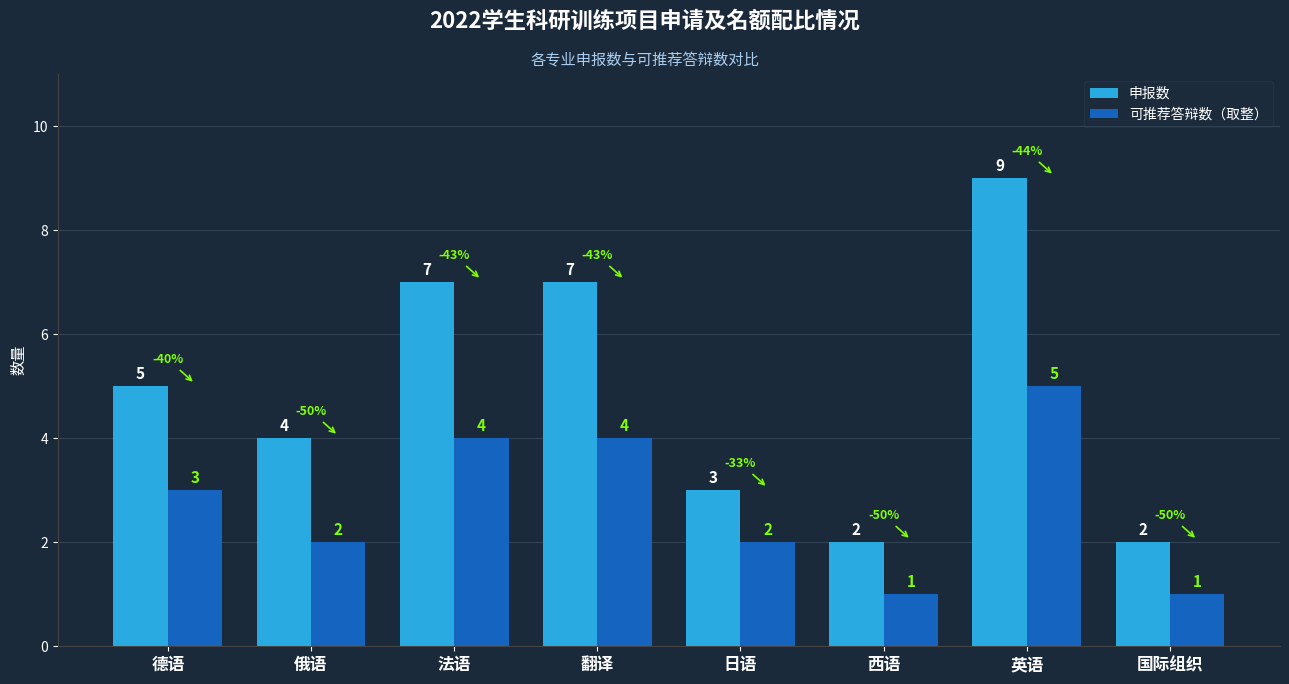

How many bars are there in each group?

2